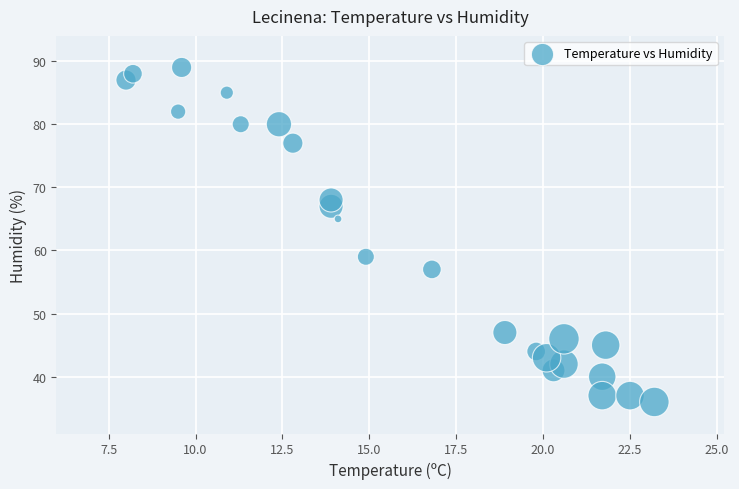

What is the range of Y values (max minus min)?

53